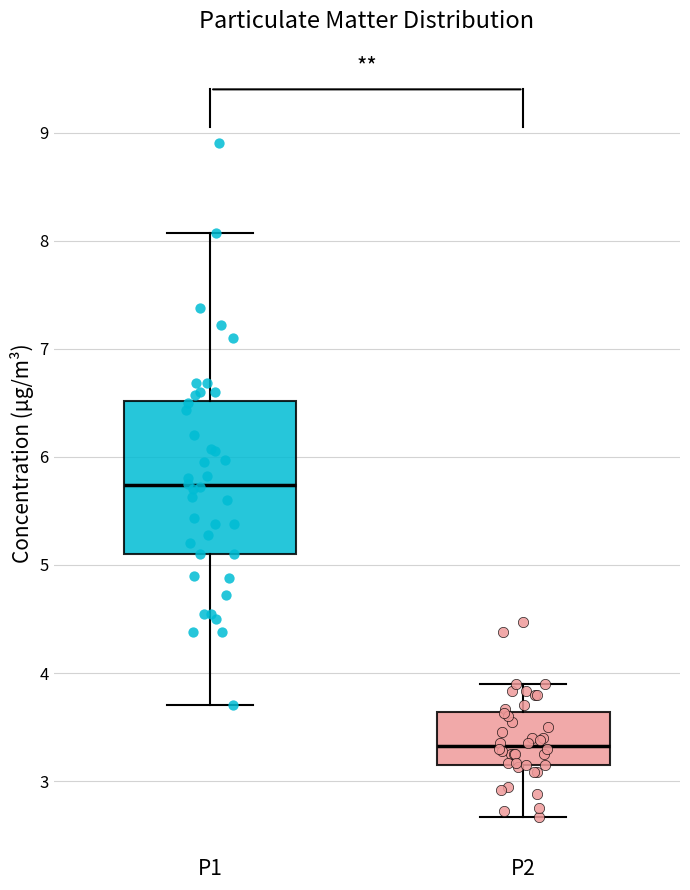

Reading left to right, transcribe this box plot: for each box, give where its median line is, the range the box spans, and where its two whiskers end, as read against the y-axis. The values are not printed on the chart, so give them approximately, as read against the axis.

P1: median 5.7, box 5.1 to 6.5, whiskers 3.7 to 8.1
P2: median 3.3, box 3.2 to 3.6, whiskers 2.7 to 3.9